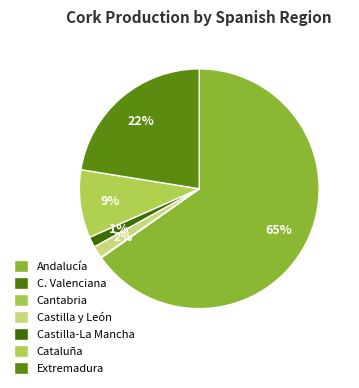

What percentage is the Cataluña slice, to the nearest percent?

9%